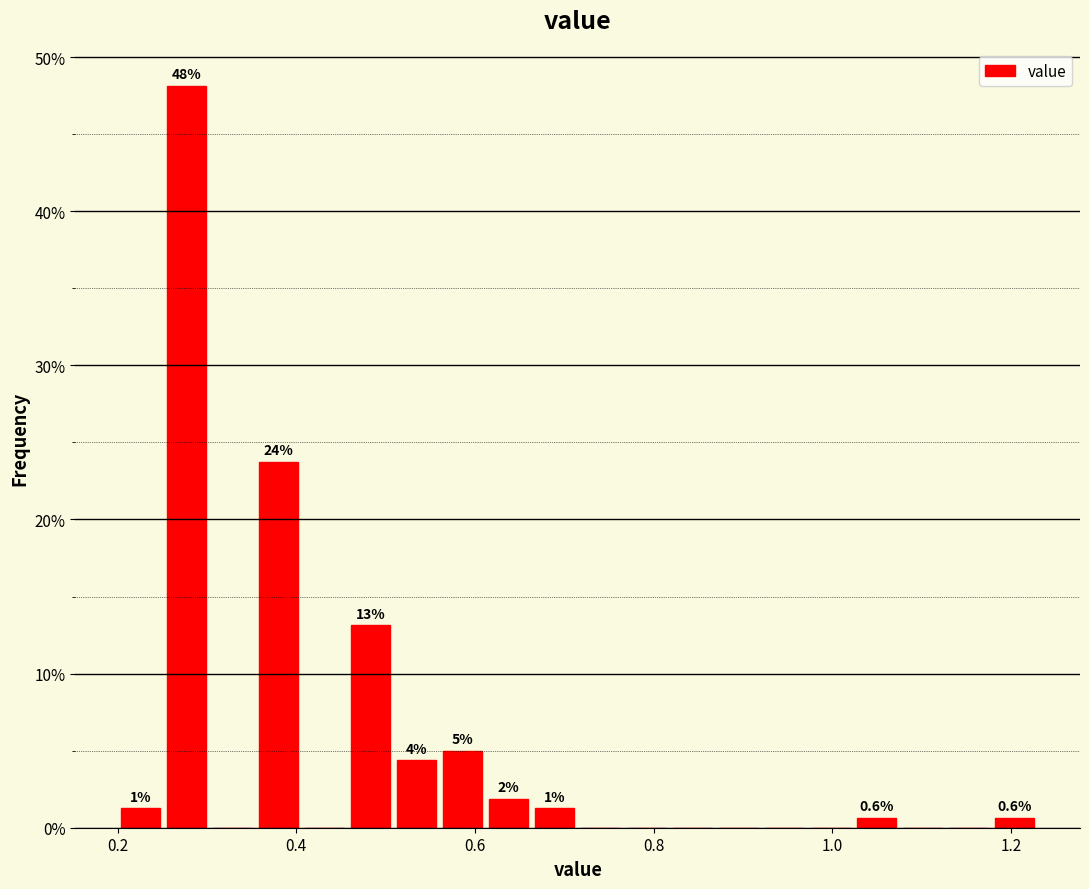

Around what value on the x-axis is the tallest bar? Give the approximate position of its centre, as read against the axis.

0.28